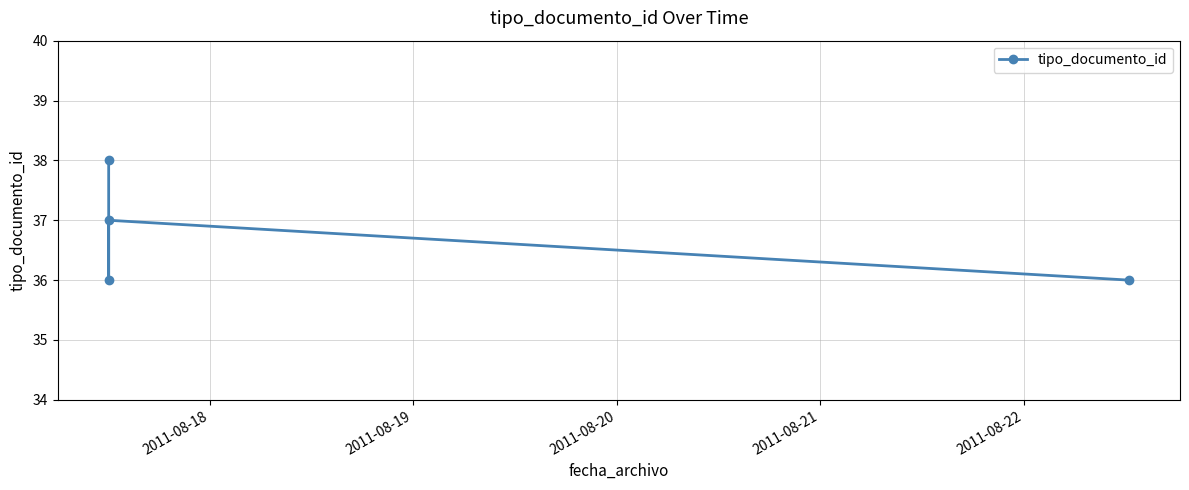

How many points are higher than both their immediate neighbors (excluding endpoints)?

1